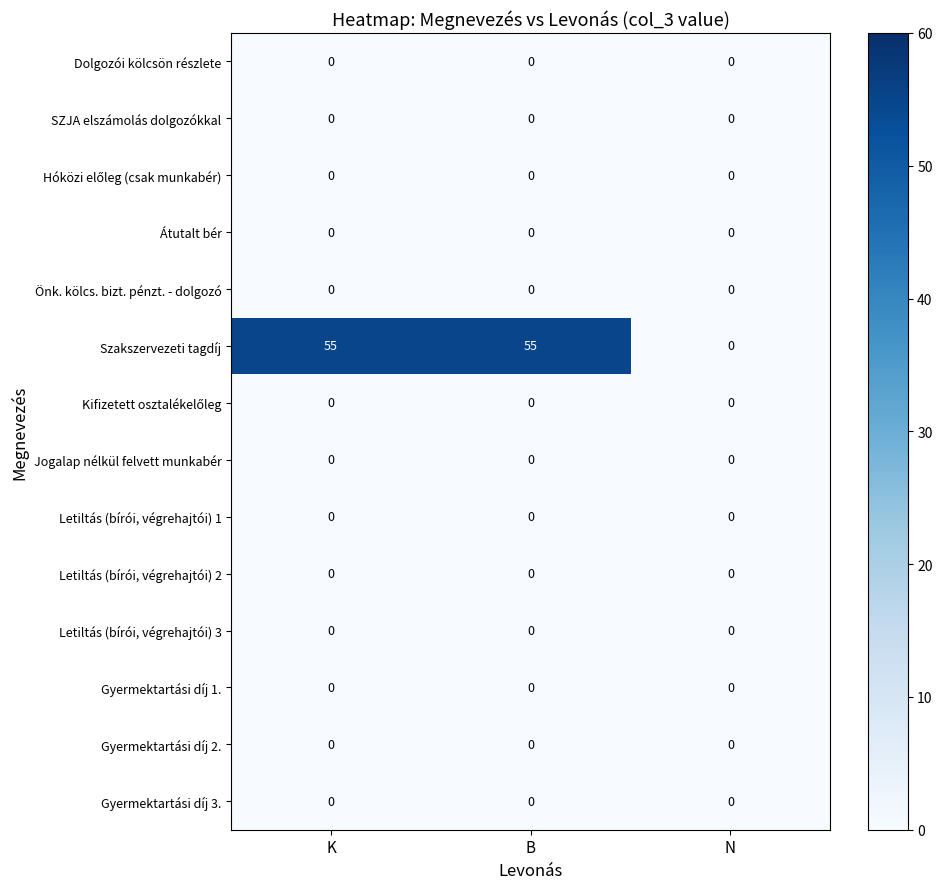

True or false: Szakszervezeti tagdíj has a value of 73 at K.

False